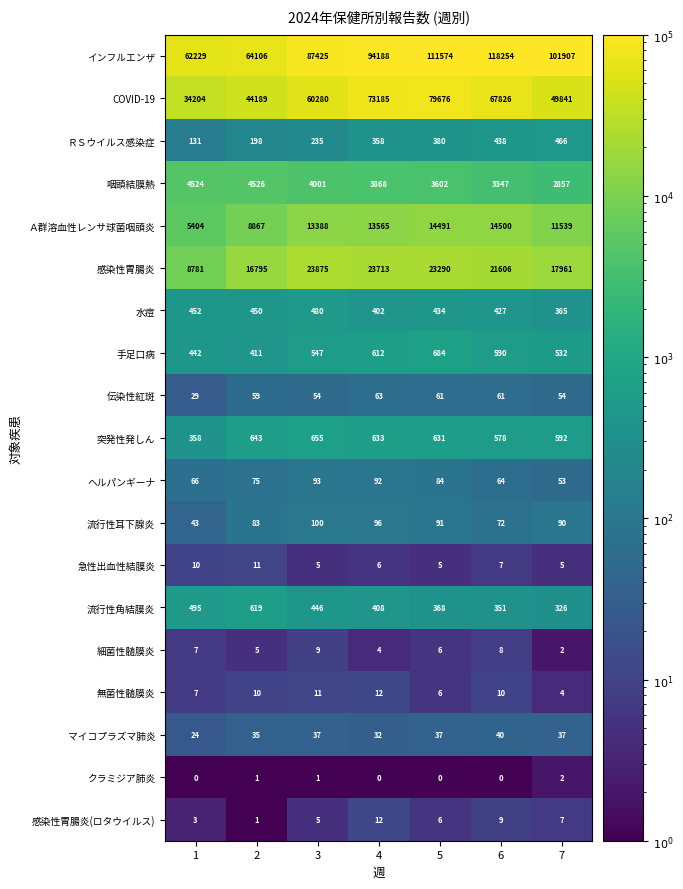

The value of 細菌性髄膜炎 at 7 is 3. True or false?

False